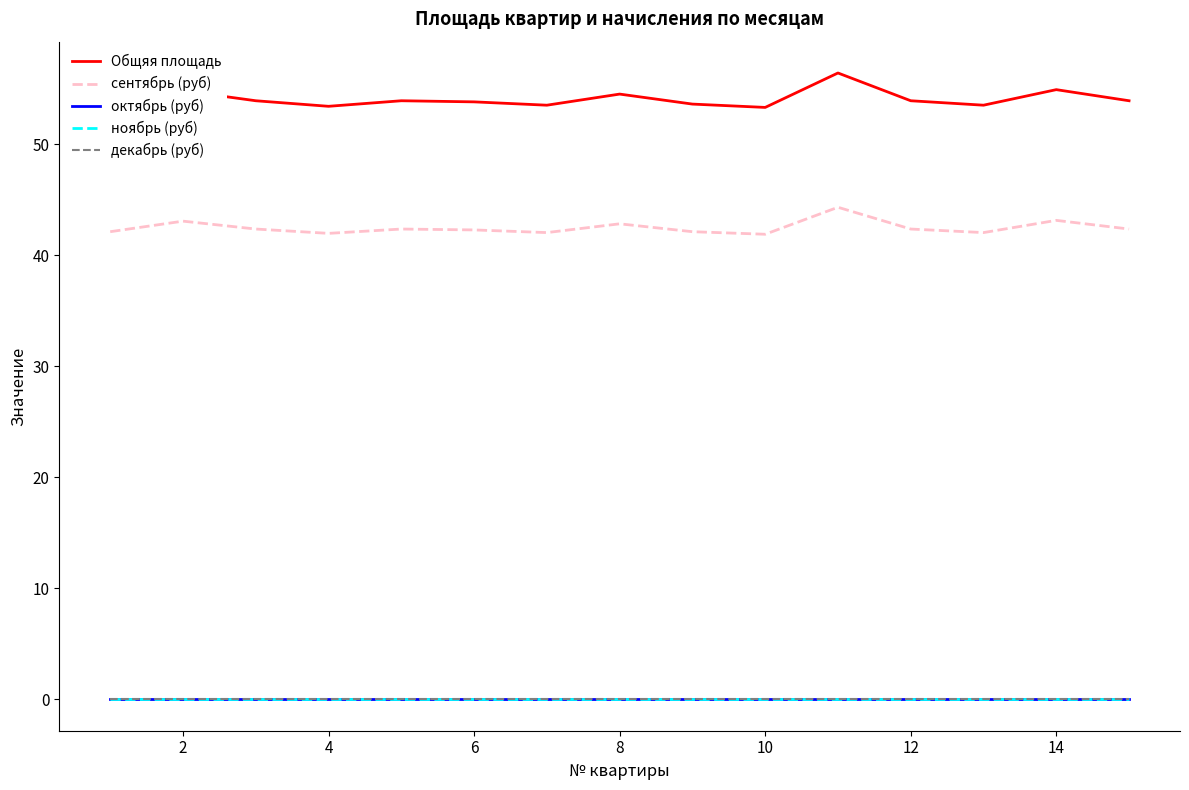

At how many categories does at least one series exceed 50?

15